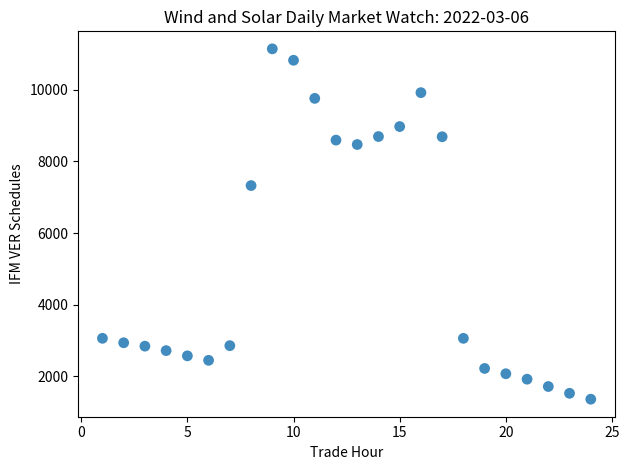

What Y value in the scatter plot is closest to 6254?

7327.5